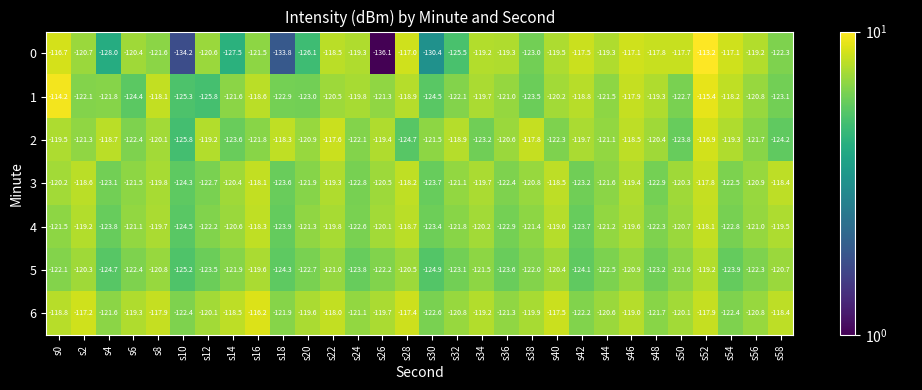

What is the average value of the 4 series?

-121.2